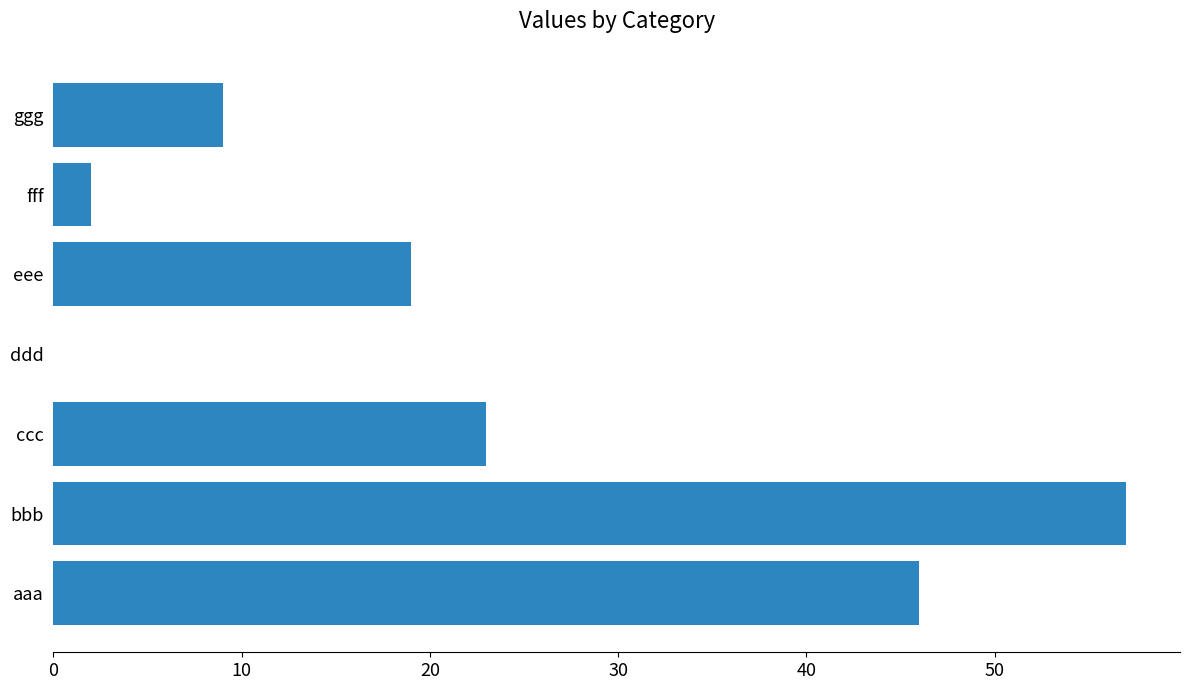

Between aaa and ggg, which is larger?

aaa